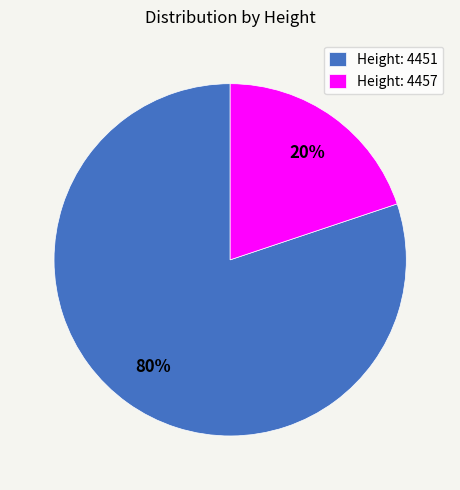

What percentage is the Height: 4451 slice, to the nearest percent?

80%